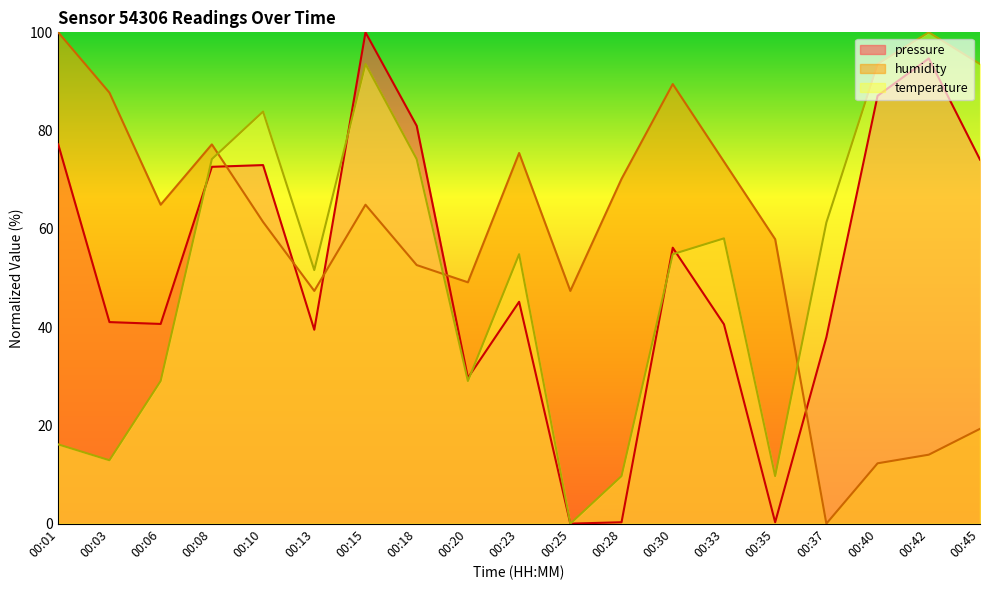

True or false: humidity and pressure cross at least once.

True